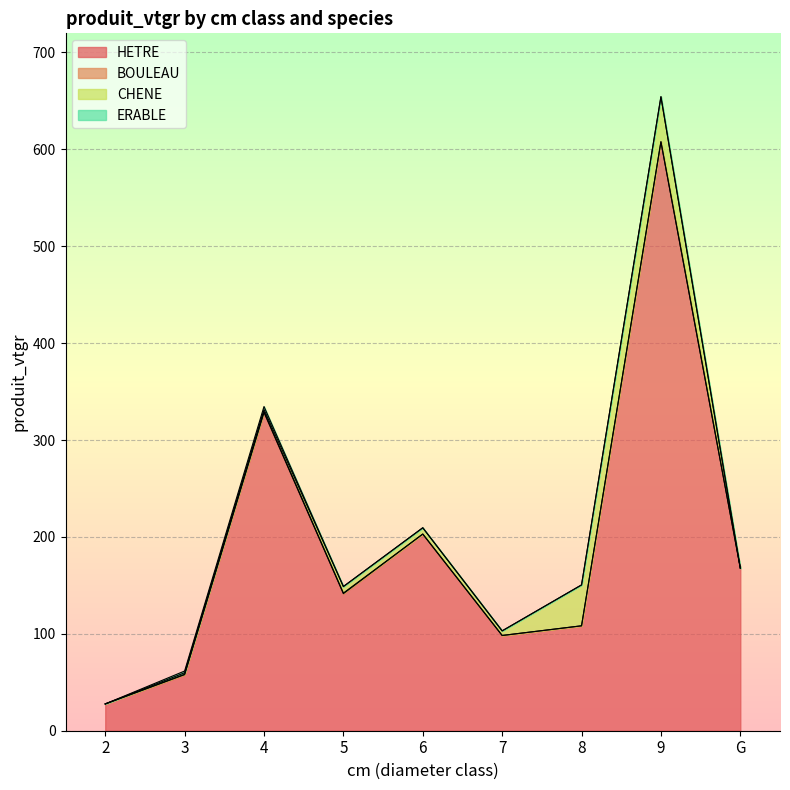

True or false: CHENE and BOULEAU intersect in this chart.

False